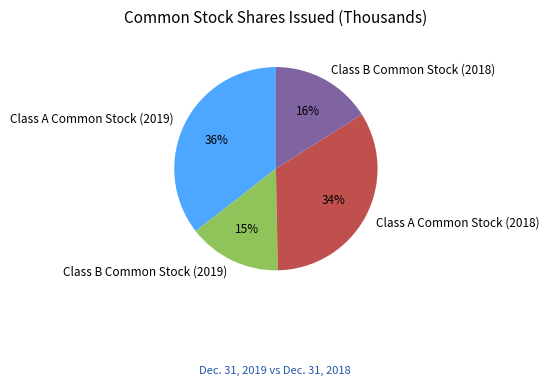

Count the number of slices in the pie.

4